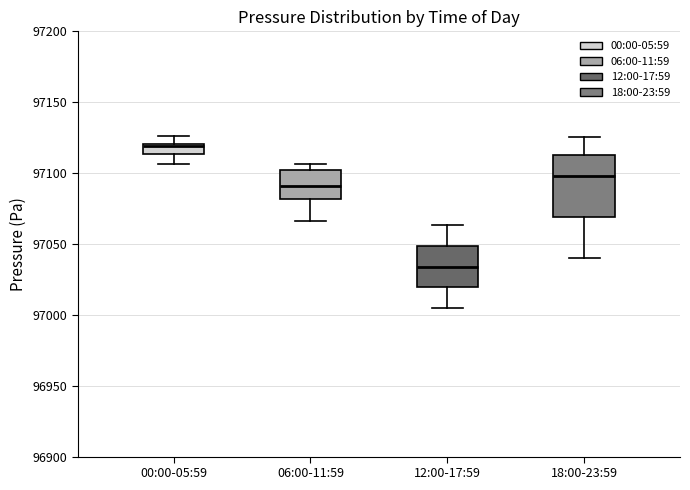

Which box's median line is the highest?

00:00-05:59